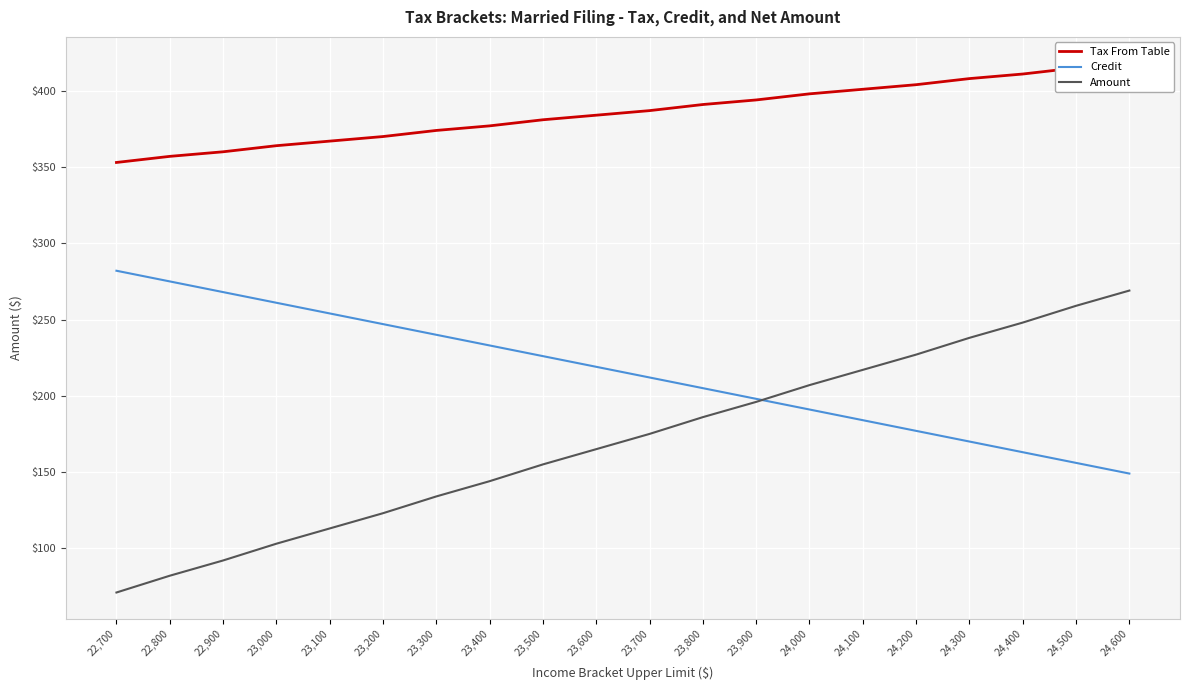

Rank the series at 22,800 from lowest to highest value.

Amount, Credit, Tax From Table